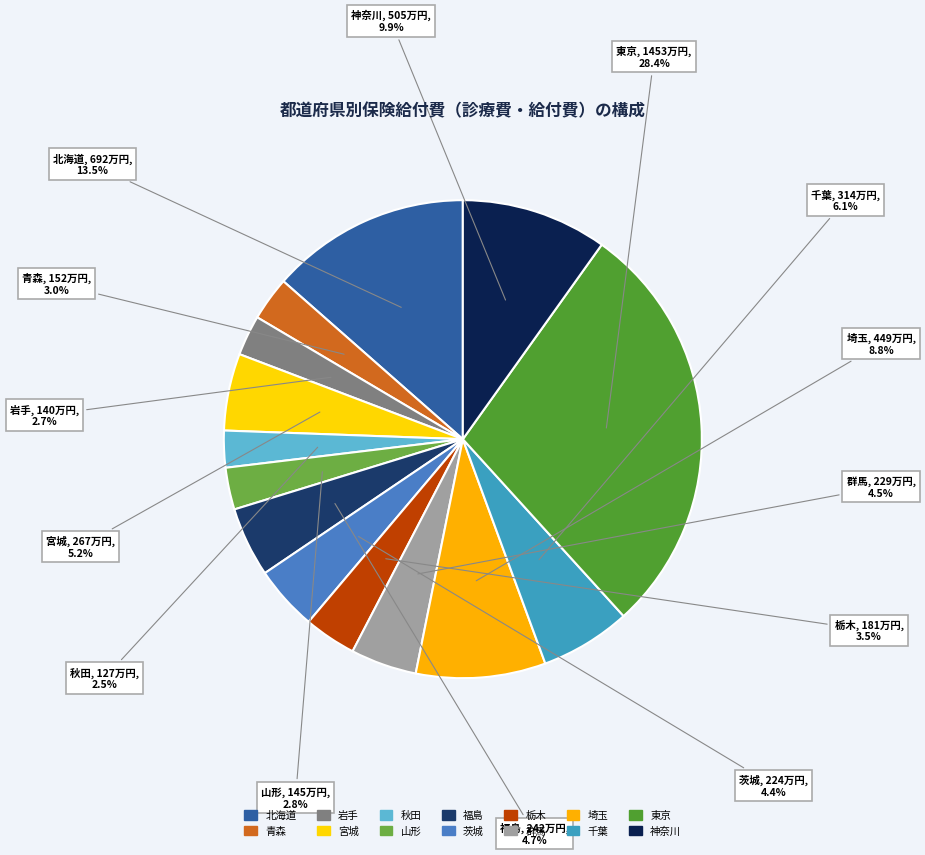

To the nearest percent, what is the average slice percentage?

7%